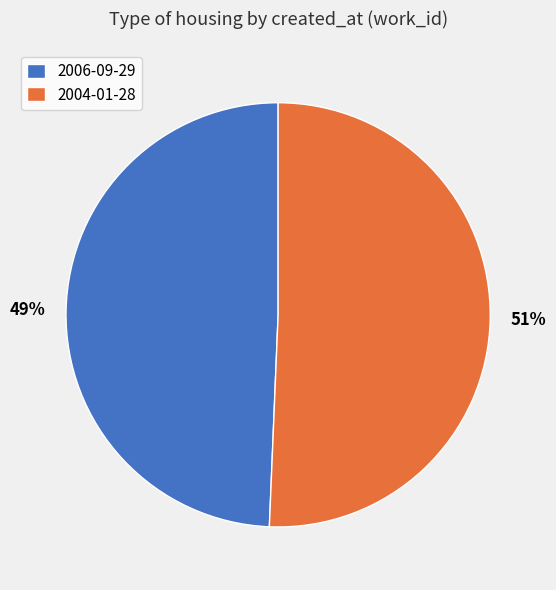

Is the sum of 2006-09-29 and 2004-01-28 greater than half?

Yes